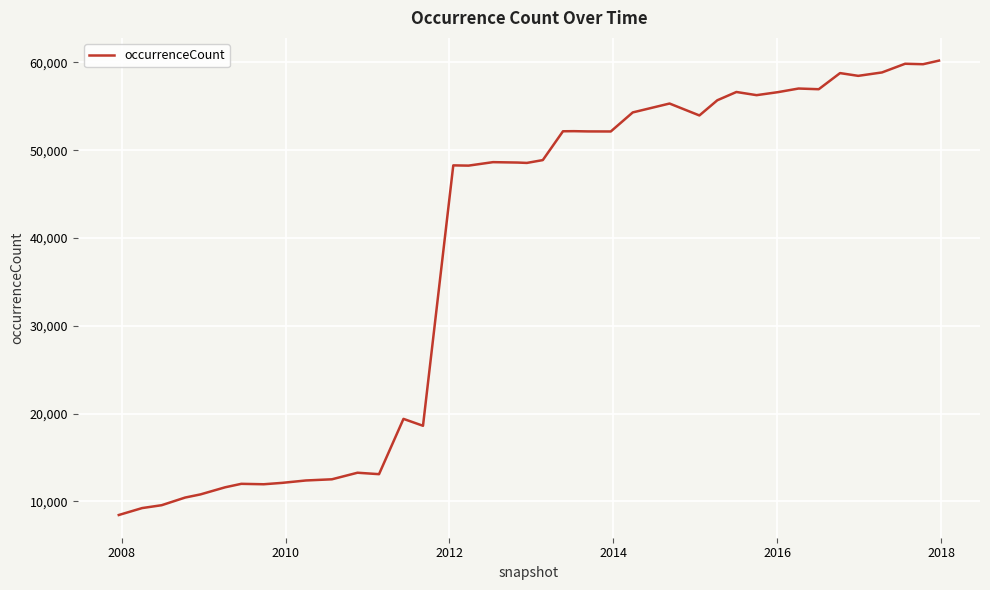

What is the minimum value shown in the chart?

8444